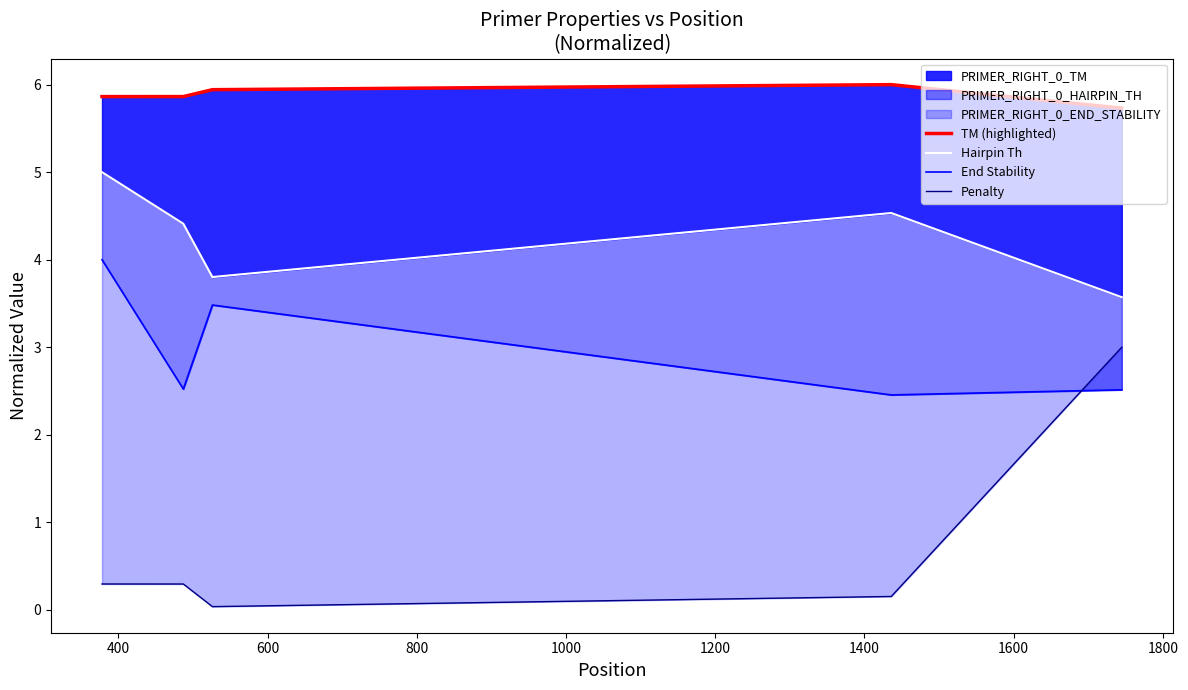

True or false: Penalty and Hairpin Th intersect in this chart.

False